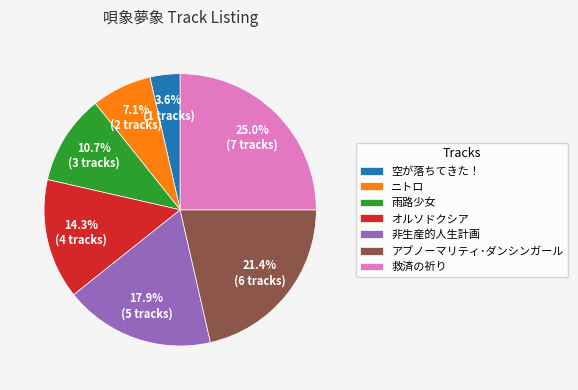

Approximately how many times larger is the value at 雨路少女 compared to 非生産的人生計画?

0.6